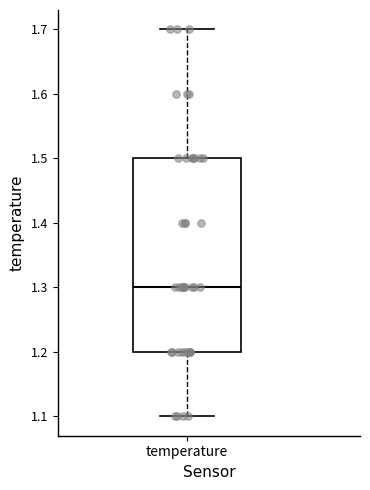

Read this box plot against the y-axis: the position of the median line, the range covered by the box, and the ends of both whiskers. The values are not printed on the chart, so give them approximately, as read against the axis.

median 1.3, box 1.2 to 1.5, whiskers 1.1 to 1.7